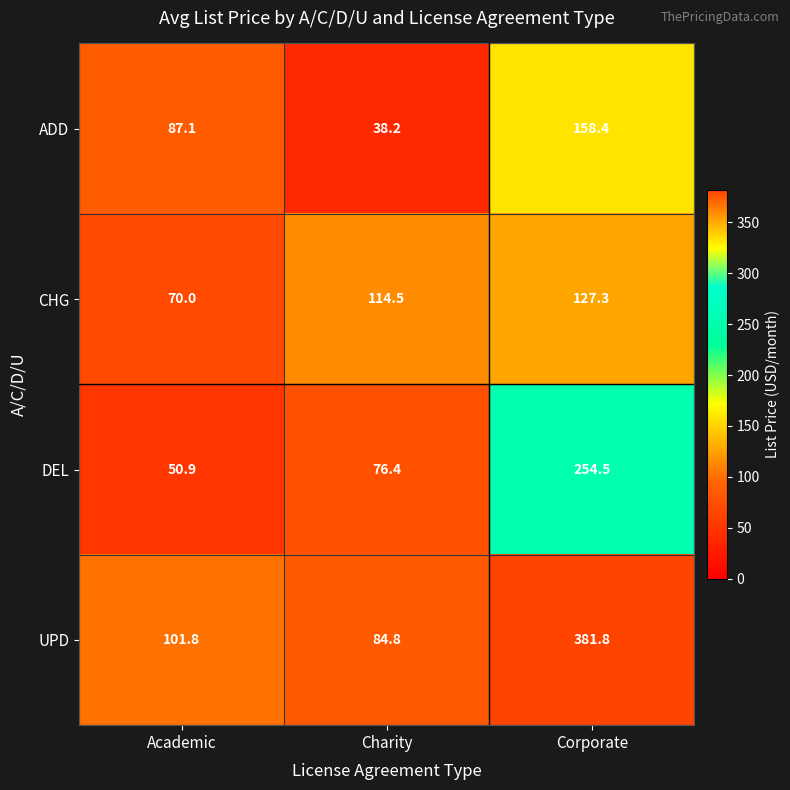

What is the maximum value shown in the chart?

381.8